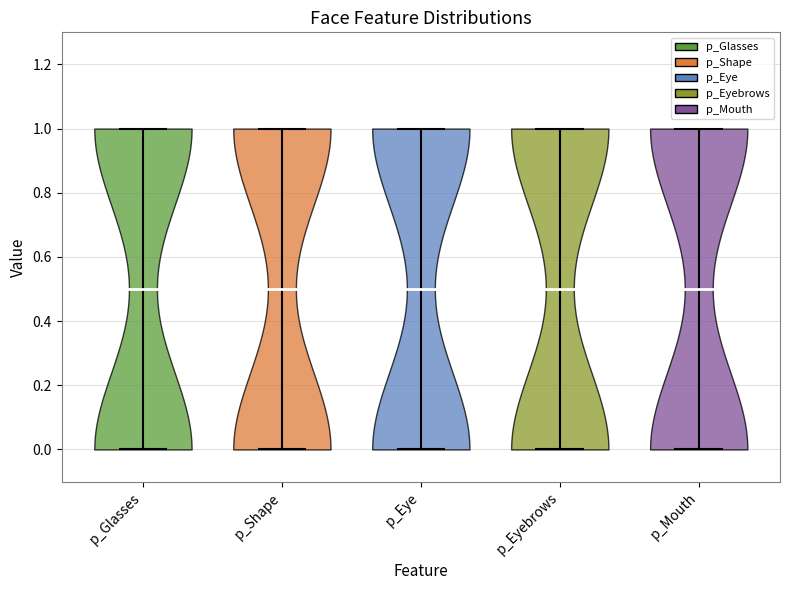

Reading left to right, read every violin against the y-axis: where its median line is, and the lowest and highest points it reaches. The values are not printed on the chart, so give them approximately, as read against the axis.

p_Glasses: median line 0.5, lowest point 0.0, highest point 1.0
p_Shape: median line 0.5, lowest point 0.0, highest point 1.0
p_Eye: median line 0.5, lowest point 0.0, highest point 1.0
p_Eyebrows: median line 0.5, lowest point 0.0, highest point 1.0
p_Mouth: median line 0.5, lowest point 0.0, highest point 1.0